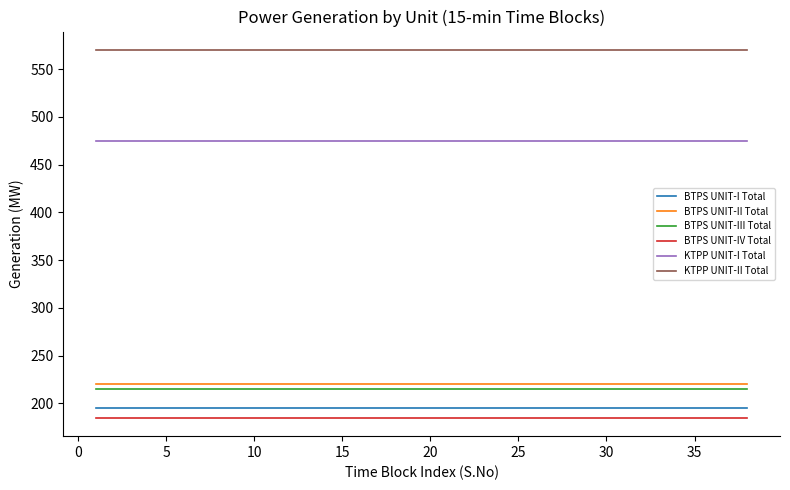

Which series has the largest total across all categories?

KTPP UNIT-II Total